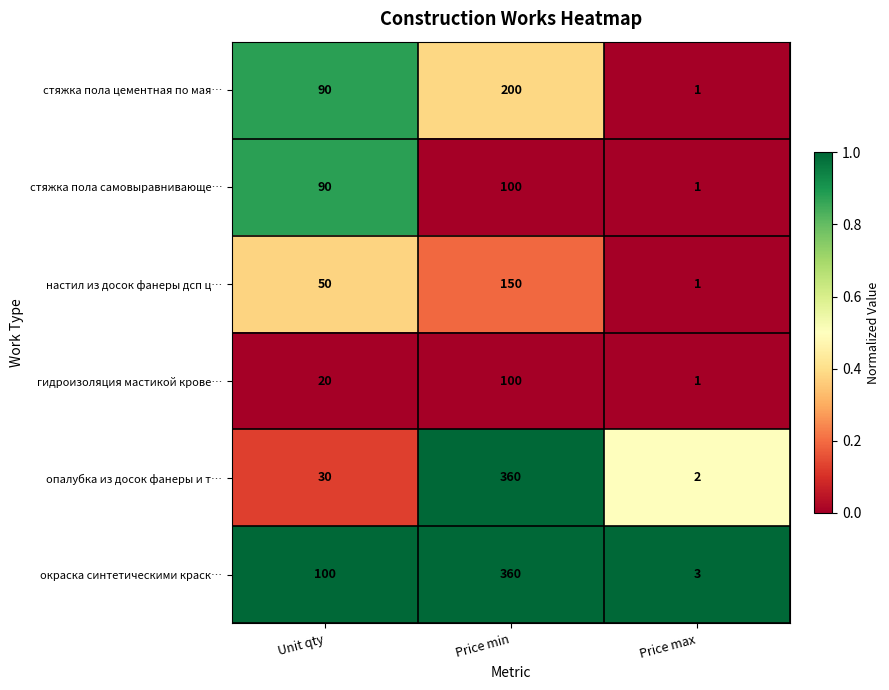

What is the total value across all series at Price max?

9